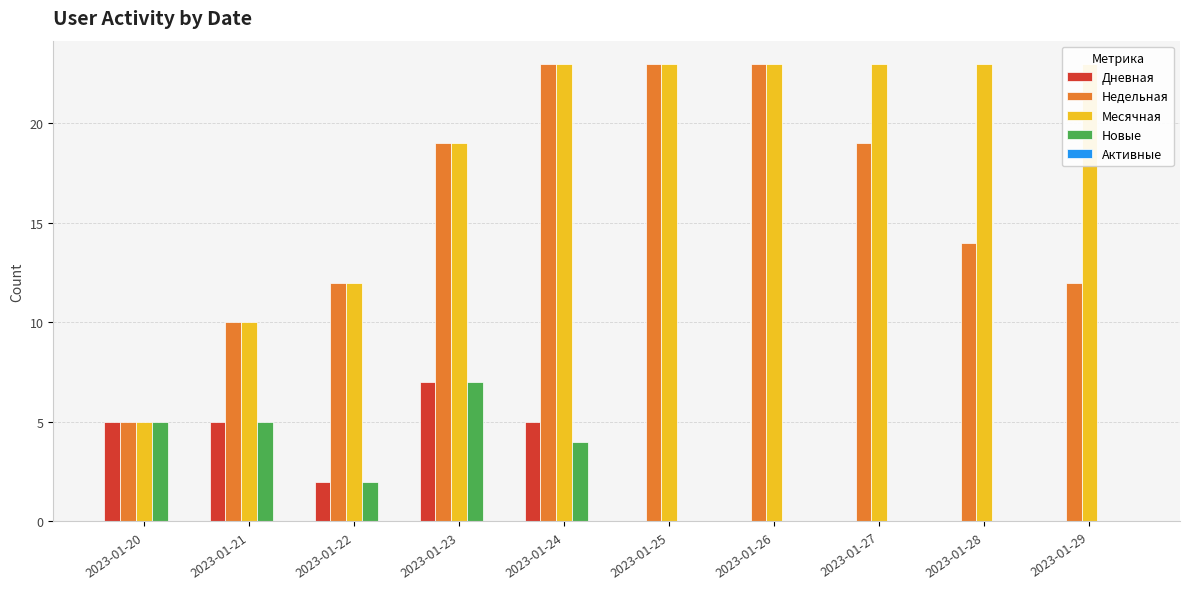

What is the value of the Месячная bar at the 5th from the left?

23